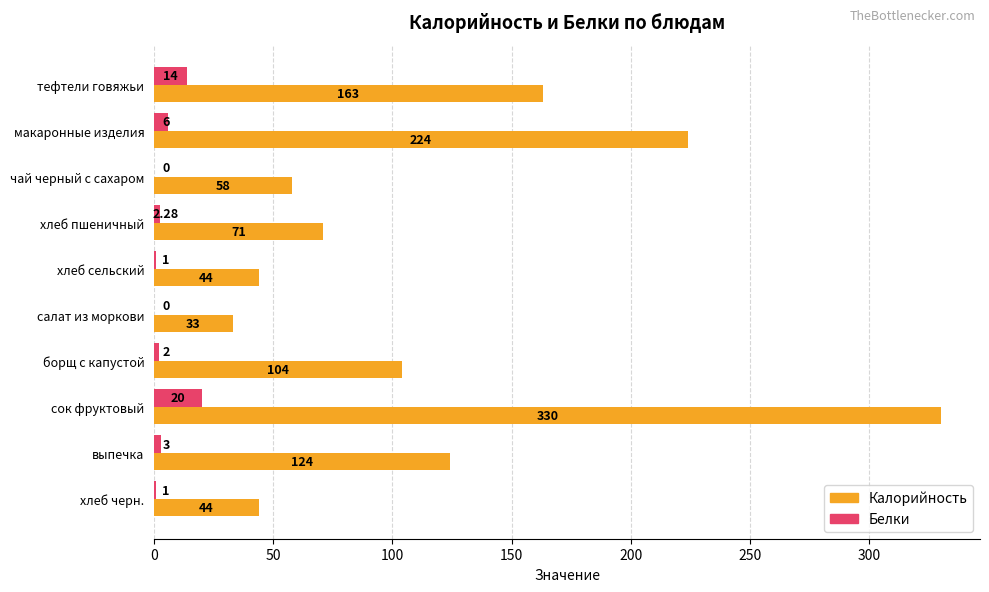

Which series changed the most between макаронные изделия and борщ с капустой?

Калорийность